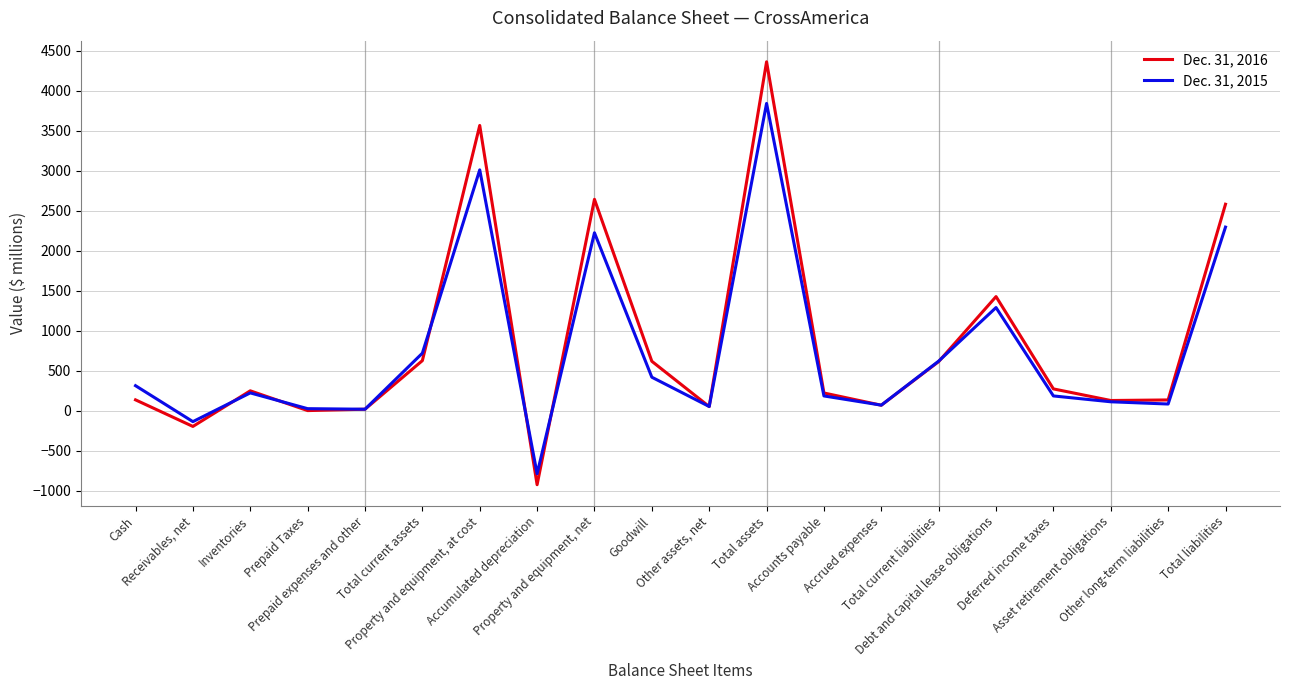

At how many categories does at least one series exceed 1544?

4